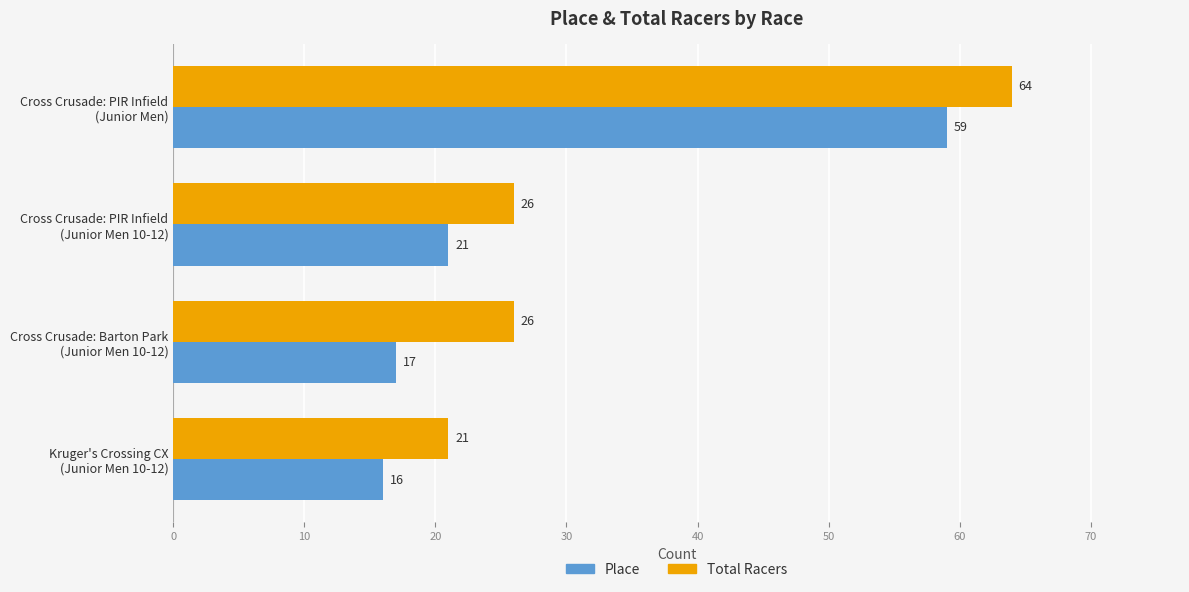

What is the greatest value displayed?

64